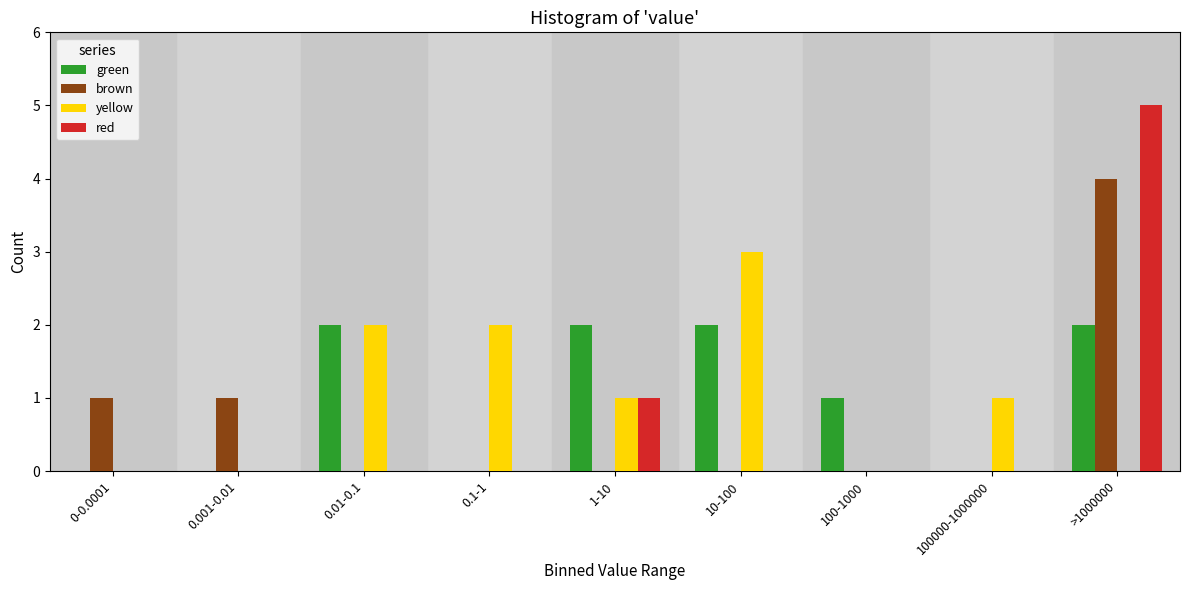

At which label does brown reach its peak?

>1000000